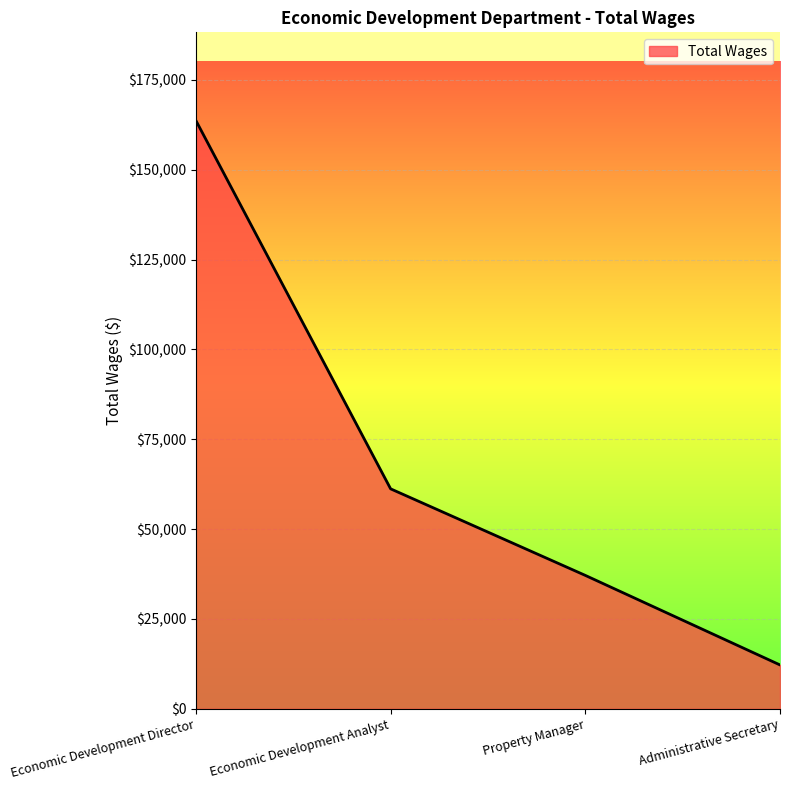

Reading left to right, what are all the values shown in this chart?

Economic Development Director=163690	Economic Development Analyst=61210	Property Manager=37125	Administrative Secretary=12207